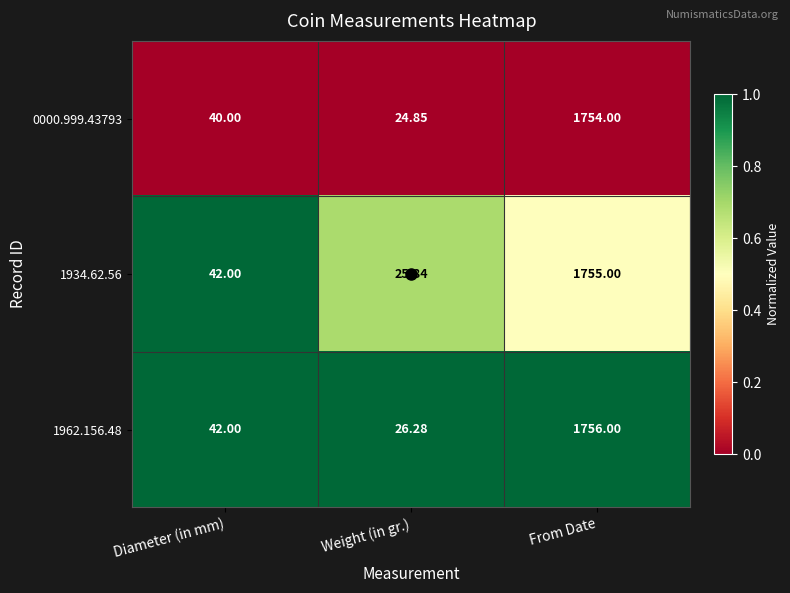

Which category has the highest value across all series?

From Date